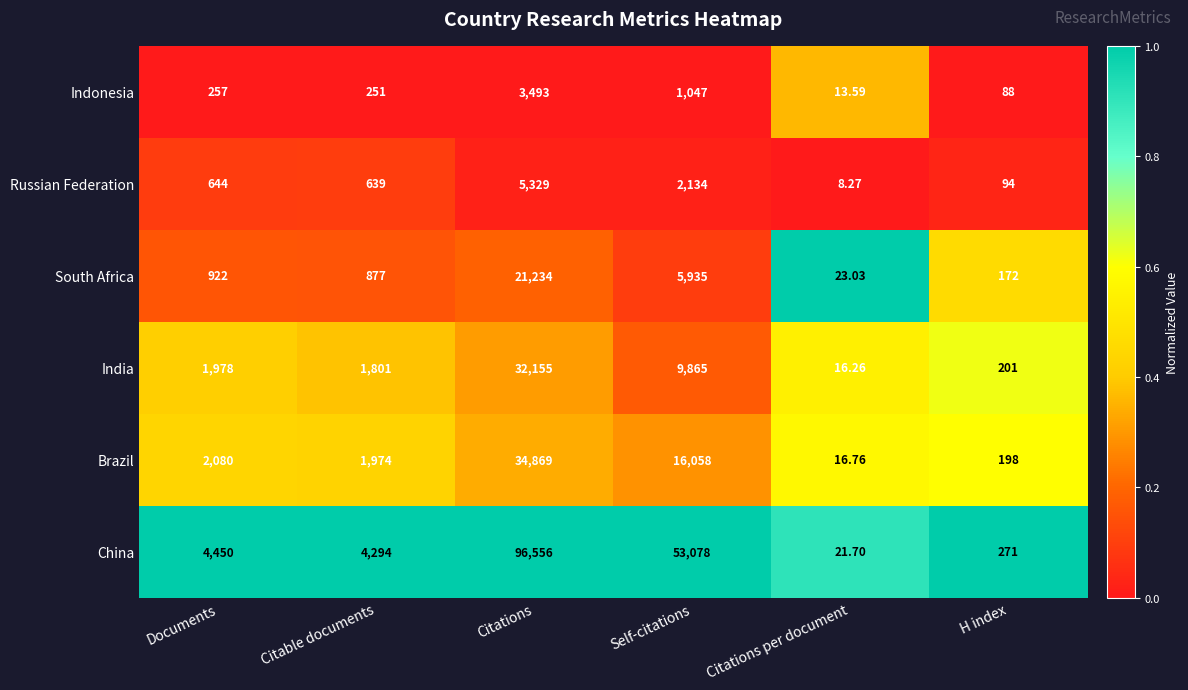

List the series in order of their peak value, lowest first.

Indonesia, Russian Federation, South Africa, India, Brazil, China